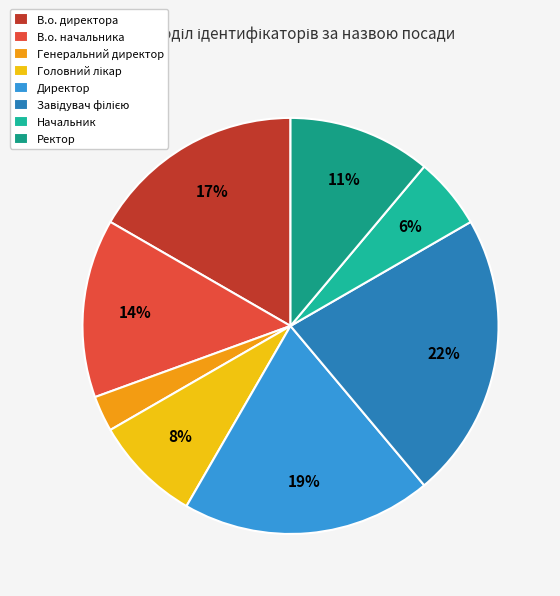

To the nearest percent, what portion does В.о. начальника represent?

14%